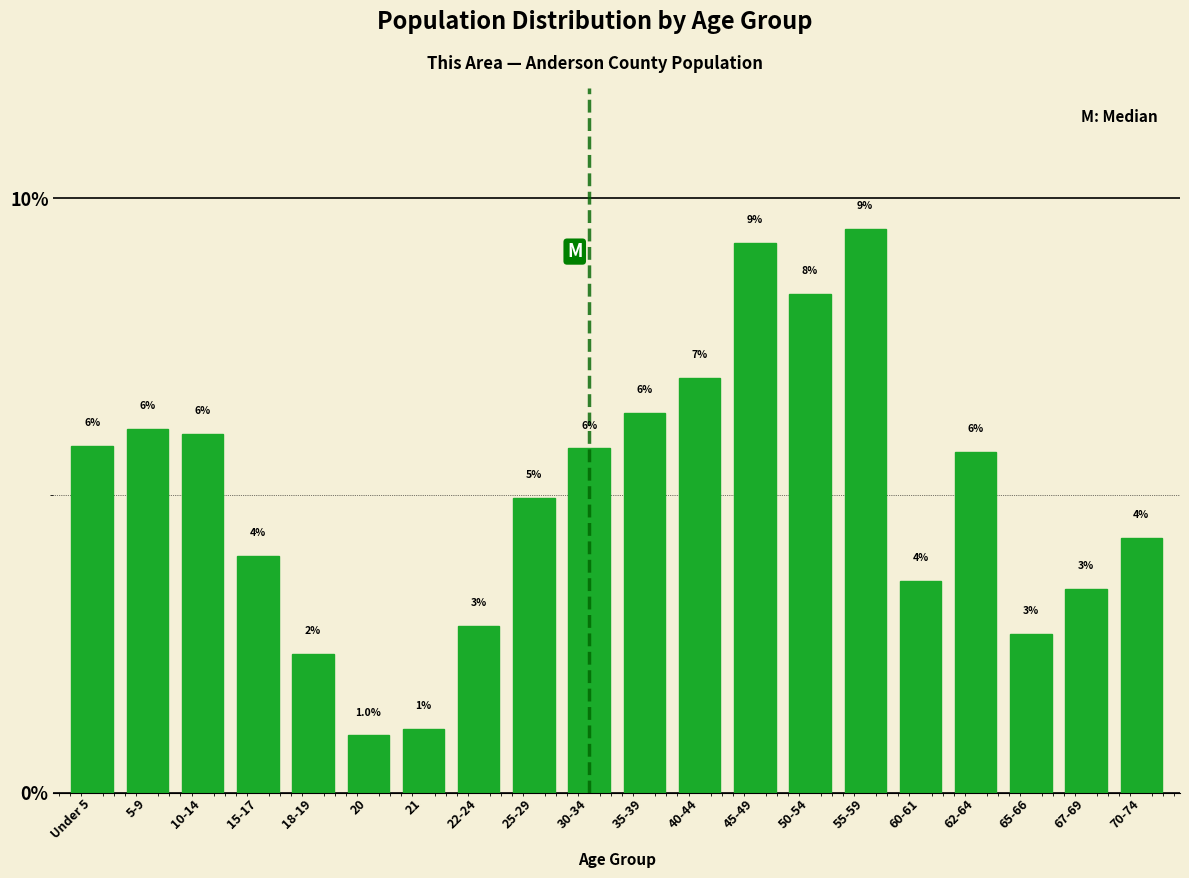

What position from the left is 65-66?

18